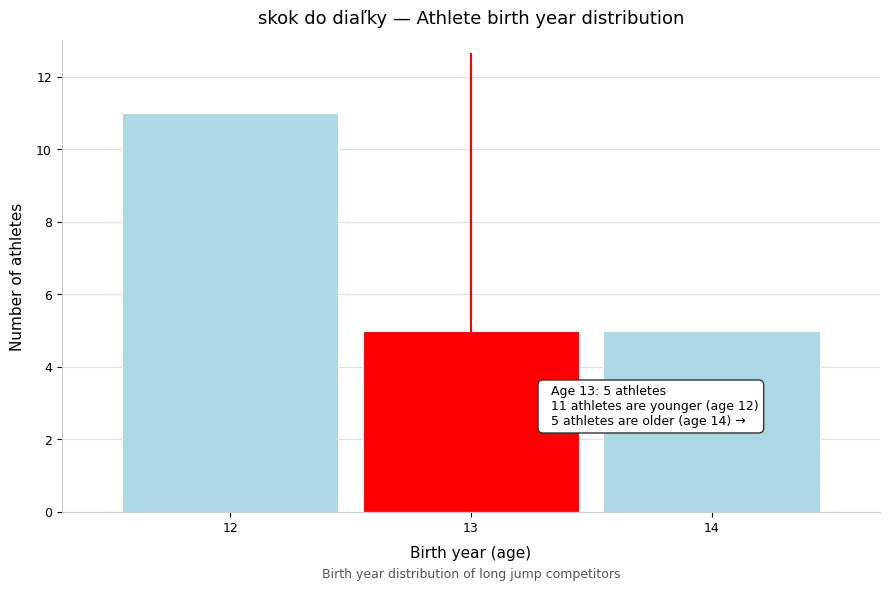

Which range on the x-axis has the tallest bar?

11.5 to 12.5